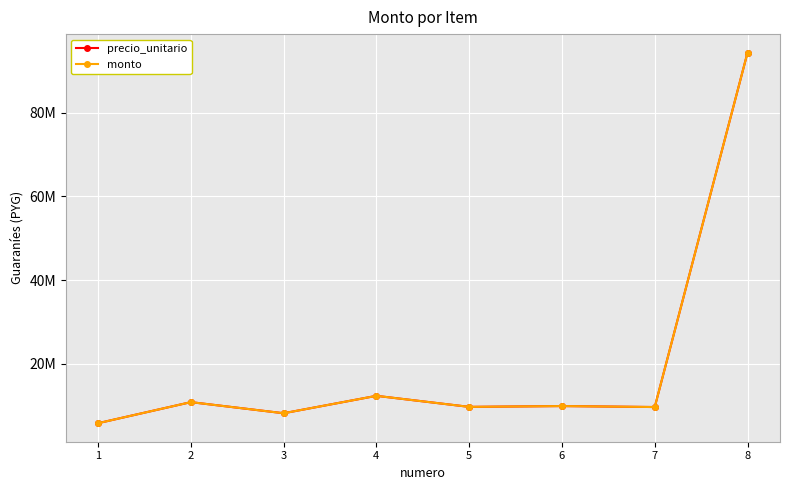

Is this an area chart (filled region under the line)?

No